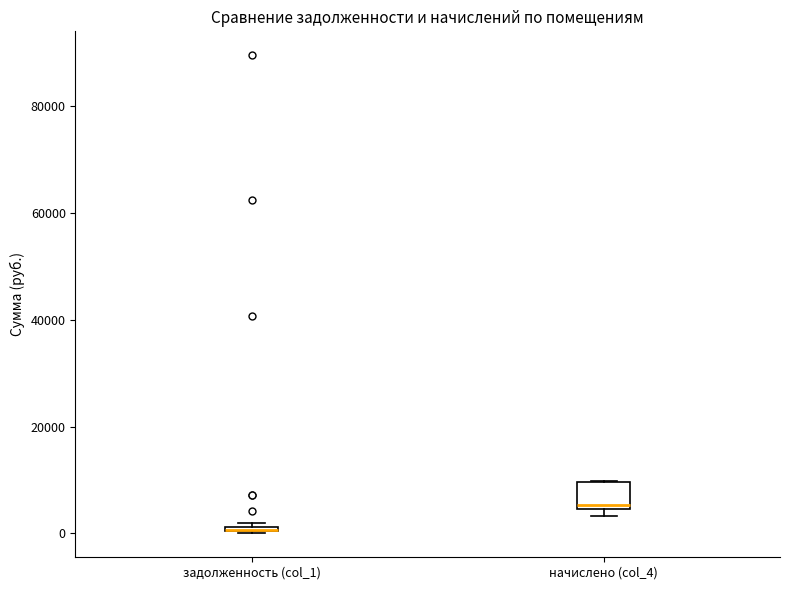

Which box is the tallest, from its lower edge to its upper edge?

начислено (col_4)